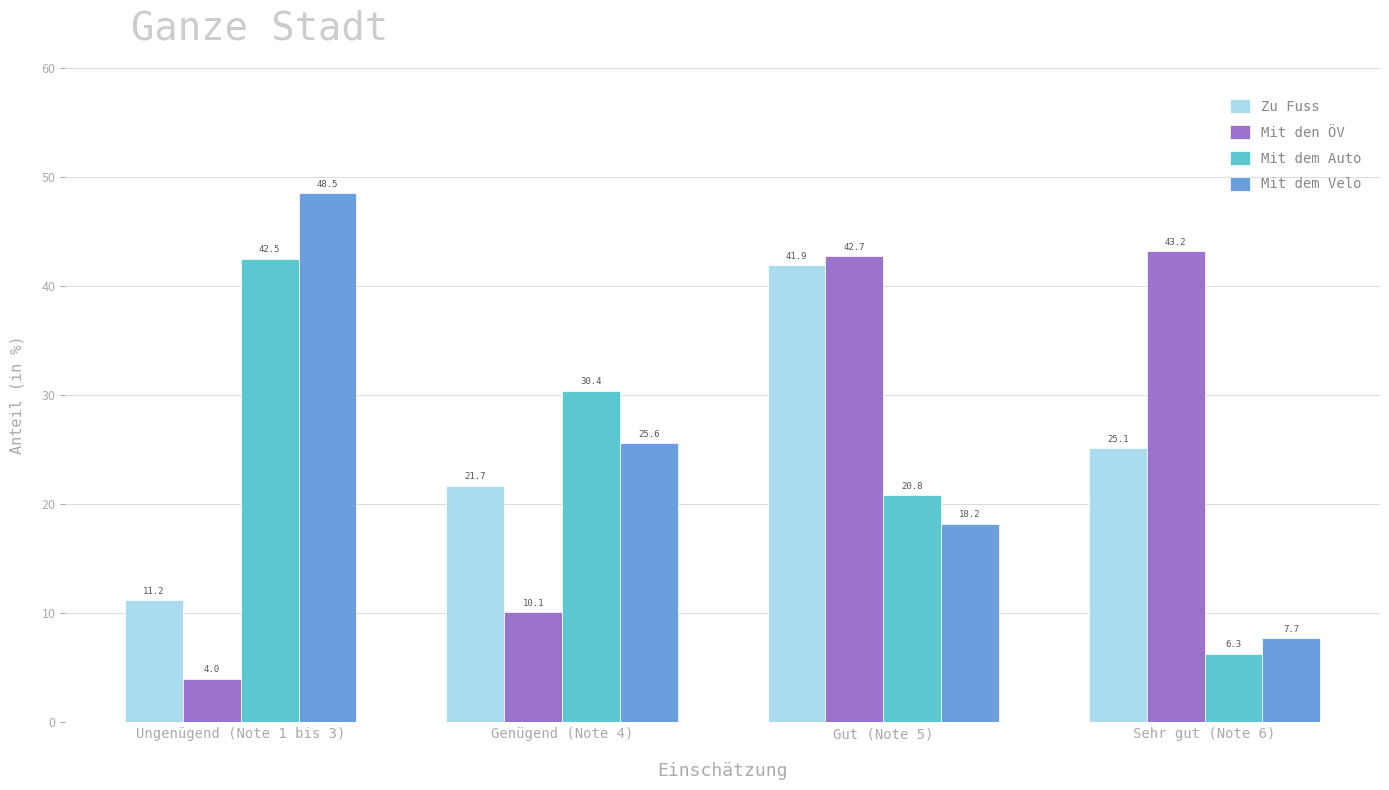

Which series has the widest spread of values?

Mit dem Velo